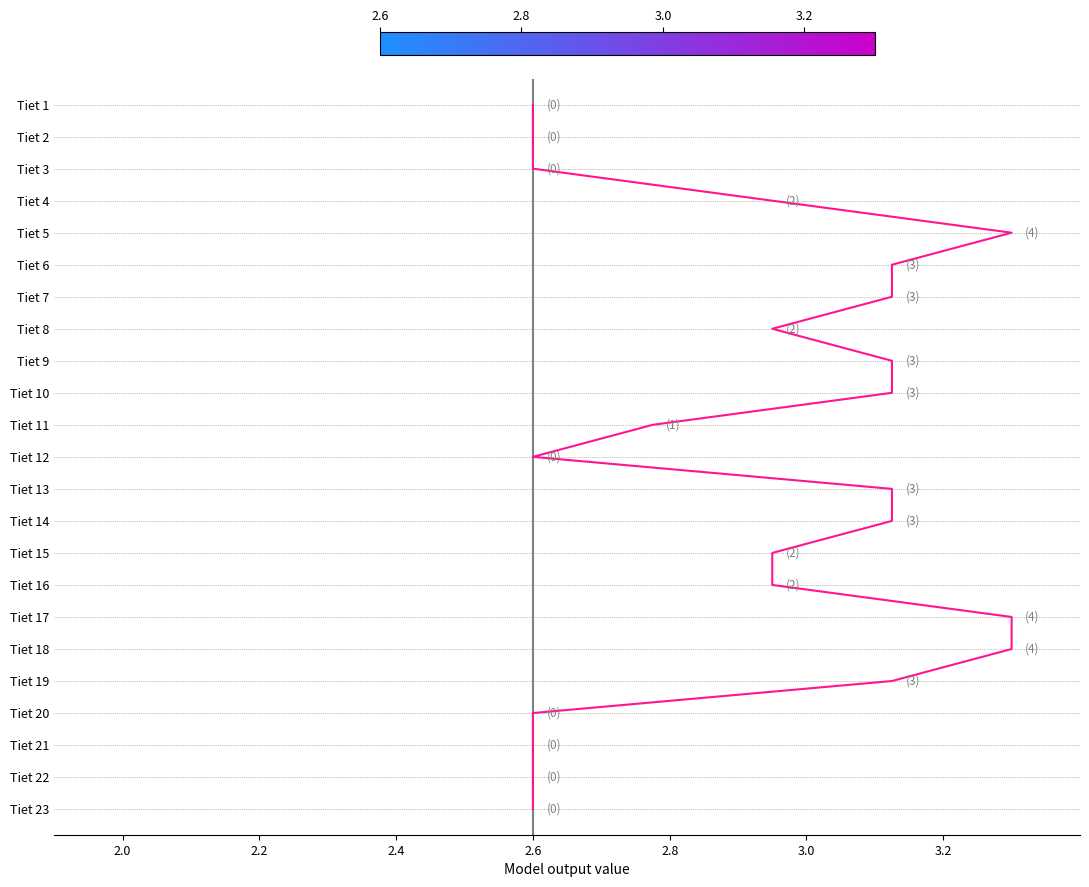

Where does the data first go above 11?

2.6